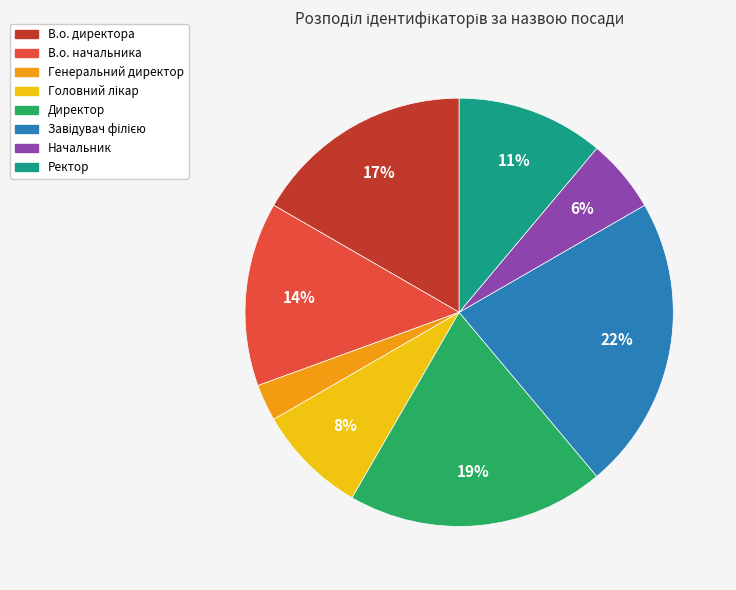

Between В.о. начальника and Начальник, which is larger?

В.о. начальника